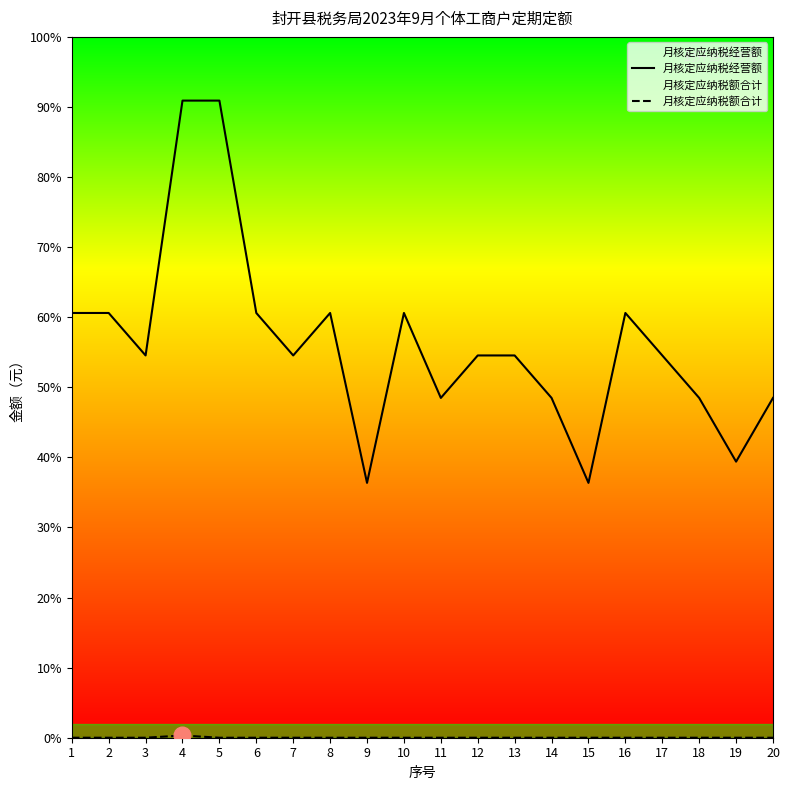

At which category is the sum across all series the highest?

4